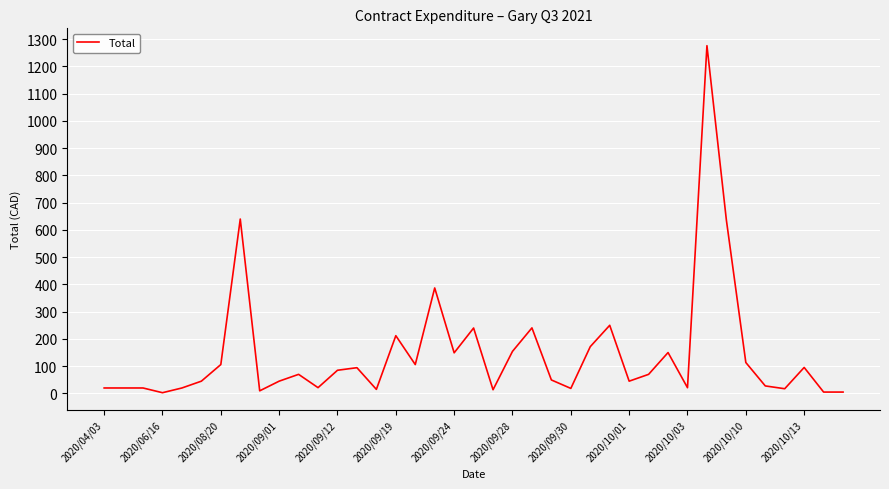

Does the chart have visible grid lines?

Yes